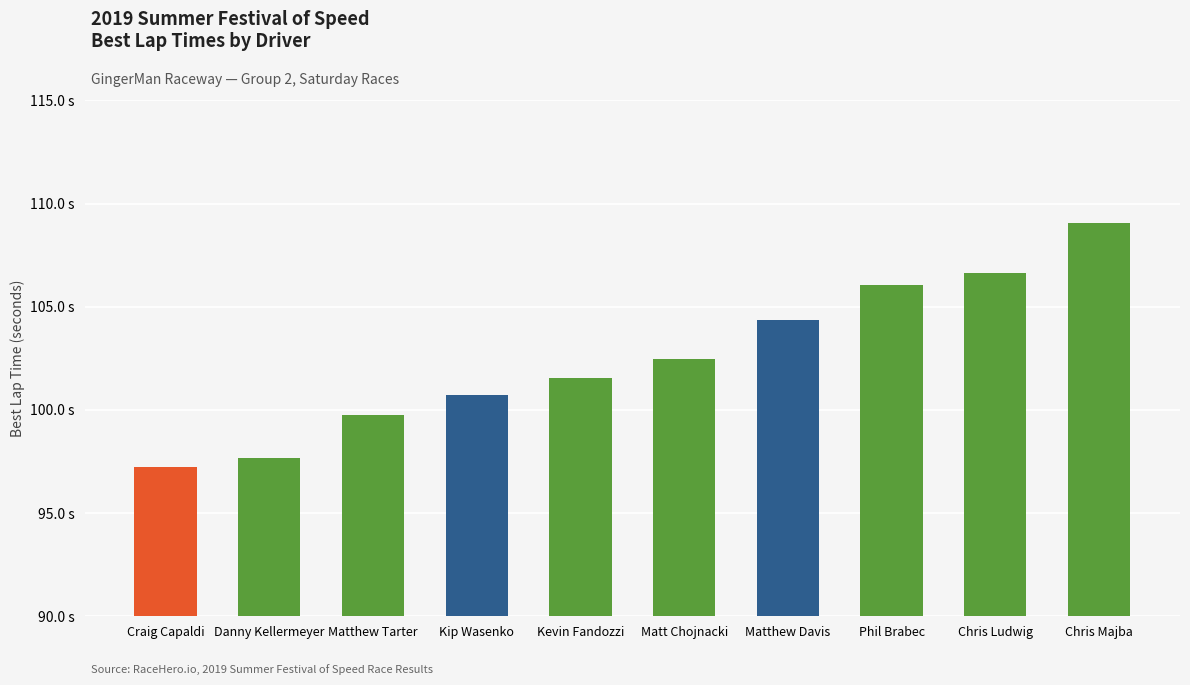

Where does the data first go above 102?

Matt Chojnacki